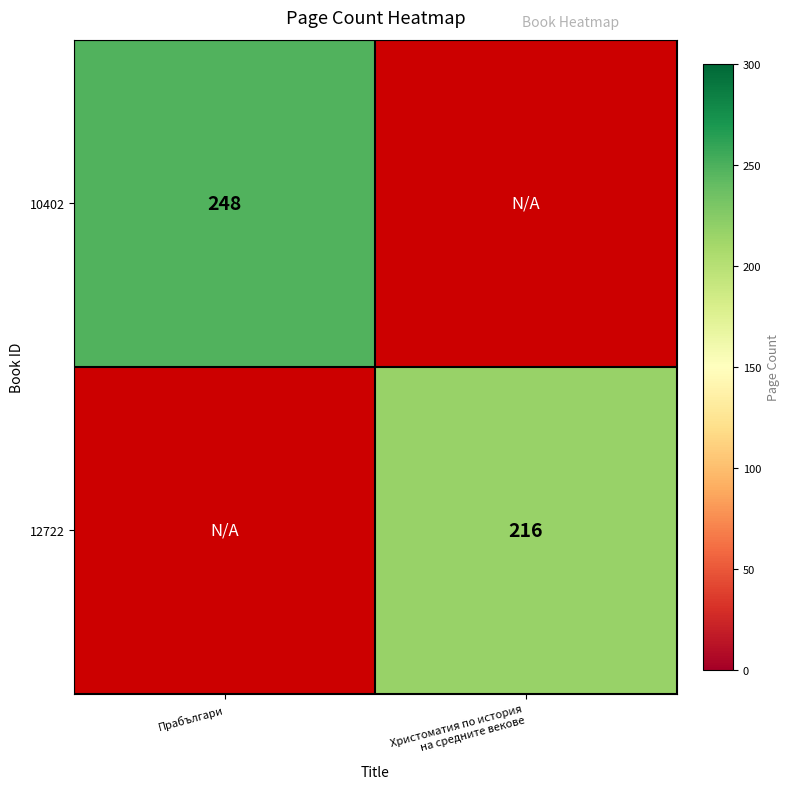

Is it true that 10402 equals 114 at Прабългари?

False